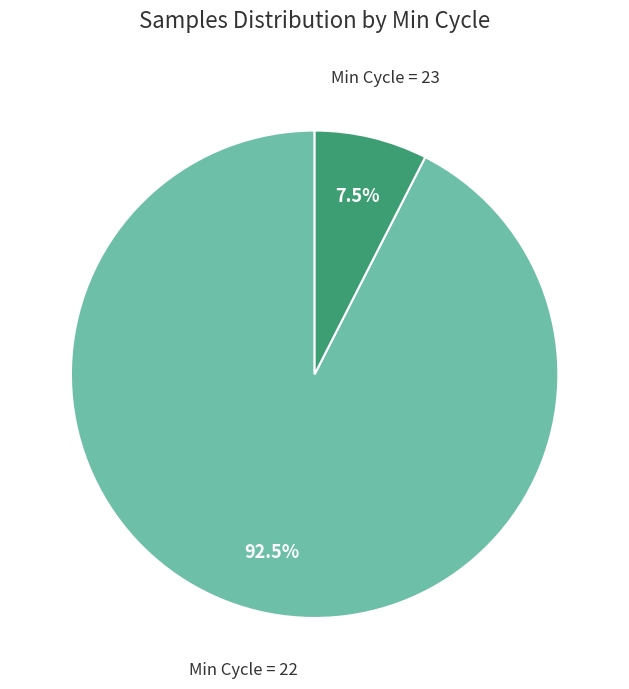

Is there a majority slice in this chart?

Yes